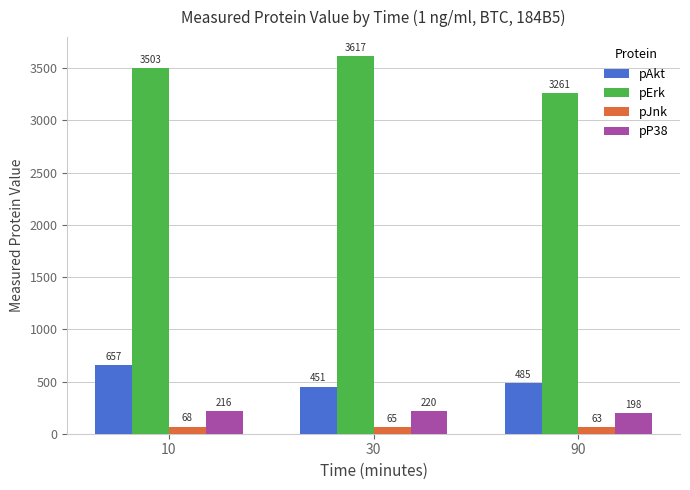

What is the value of the pJnk bar at the 3rd from the left?

63.0